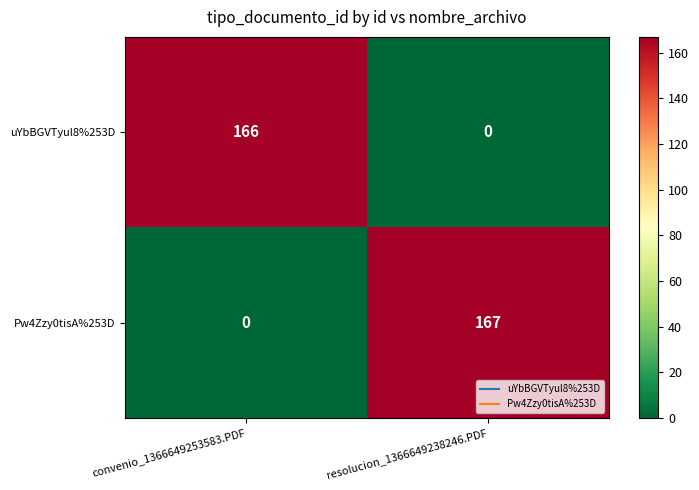

Where is Pw4Zzy0tisA%253D nearest to the value 83?

convenio_1366649253583.PDF